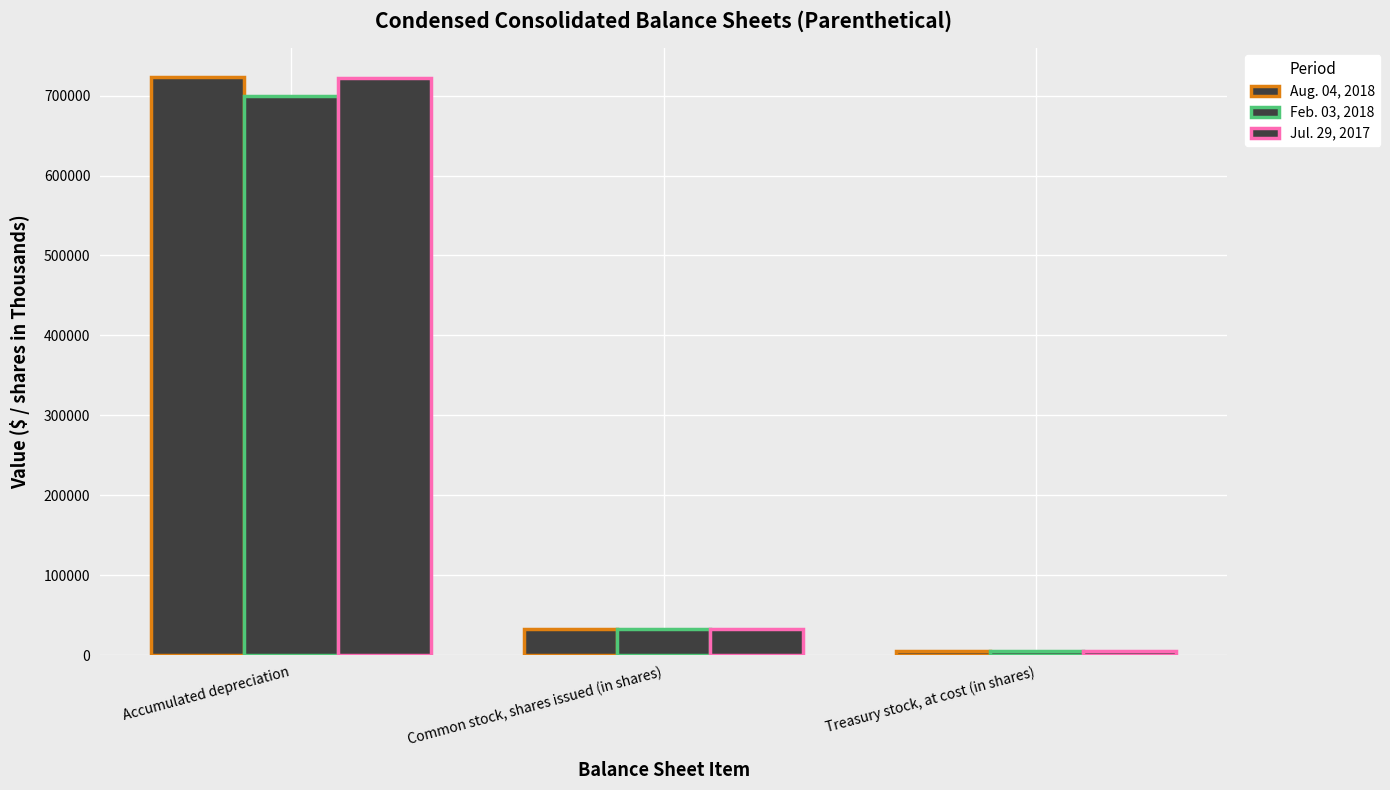

What is the difference between the Feb. 03, 2018 values at Common stock, shares issued (in shares) and Accumulated depreciation?

666982